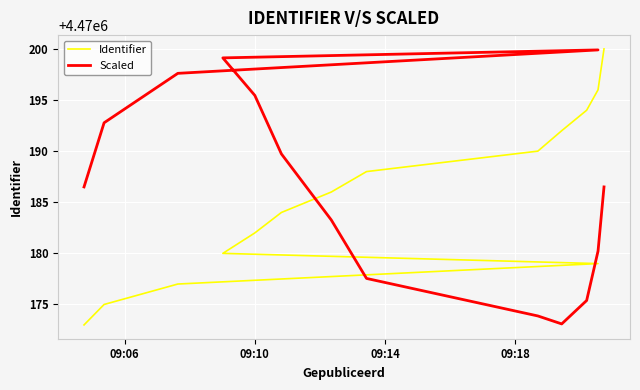

Which series has the widest spread of values?

Identifier